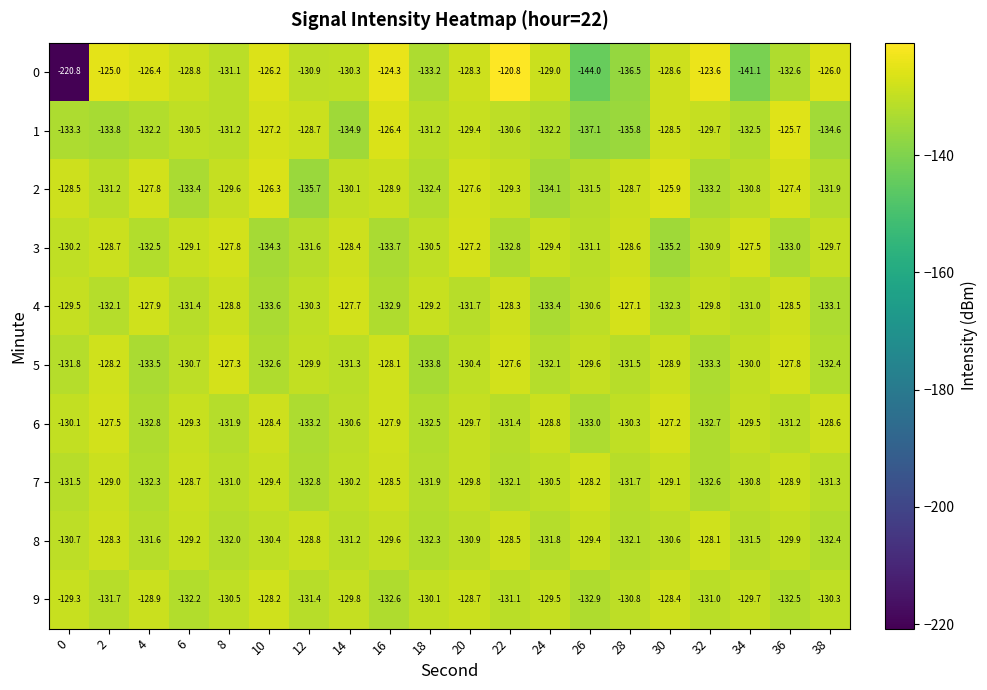

What is the sum of the 9 values at 14 and 0?

-259.1